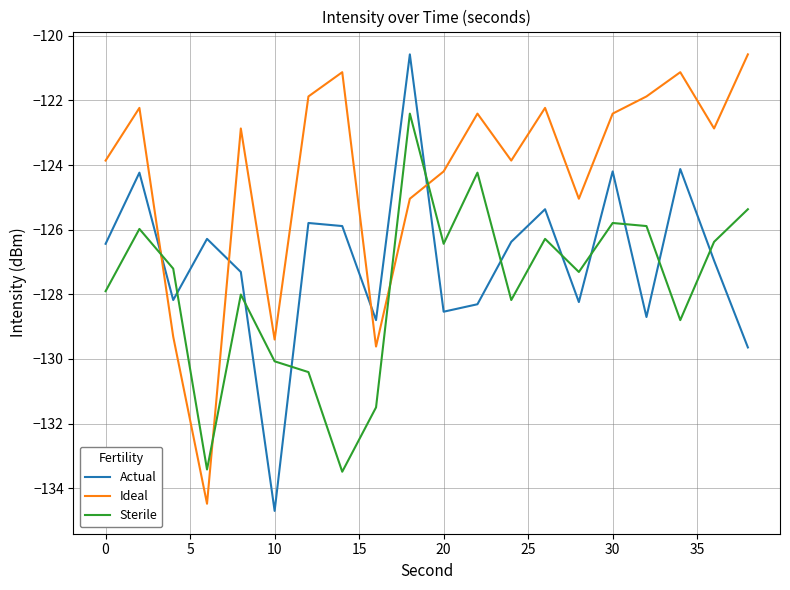

After their last crossing, which series has the higher values: Sterile or Actual?

Sterile